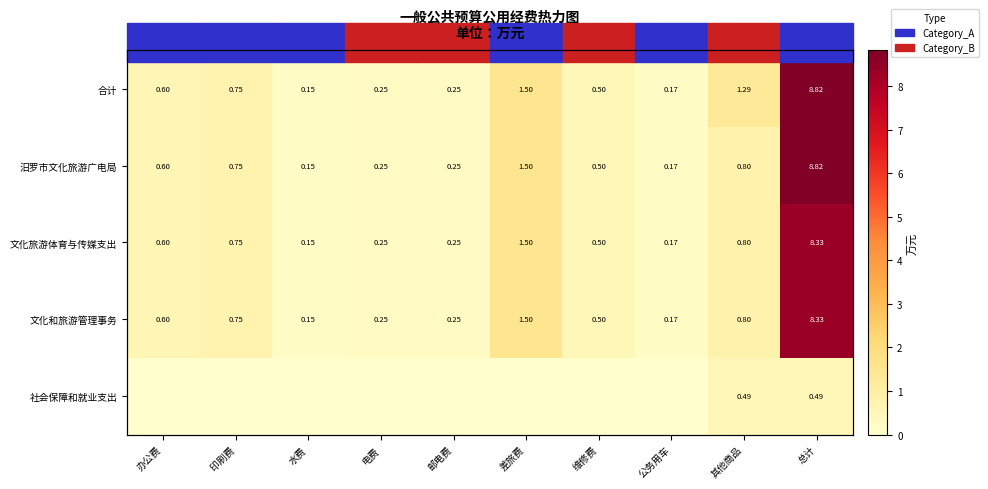

How many data points does each series have?

10